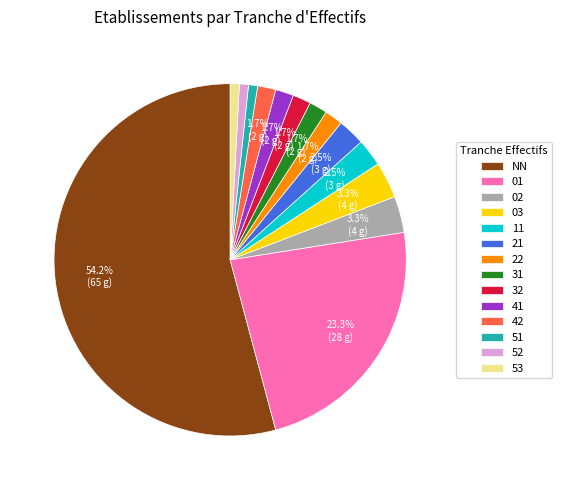

Is there any slice that represents more than half of the pie?

Yes